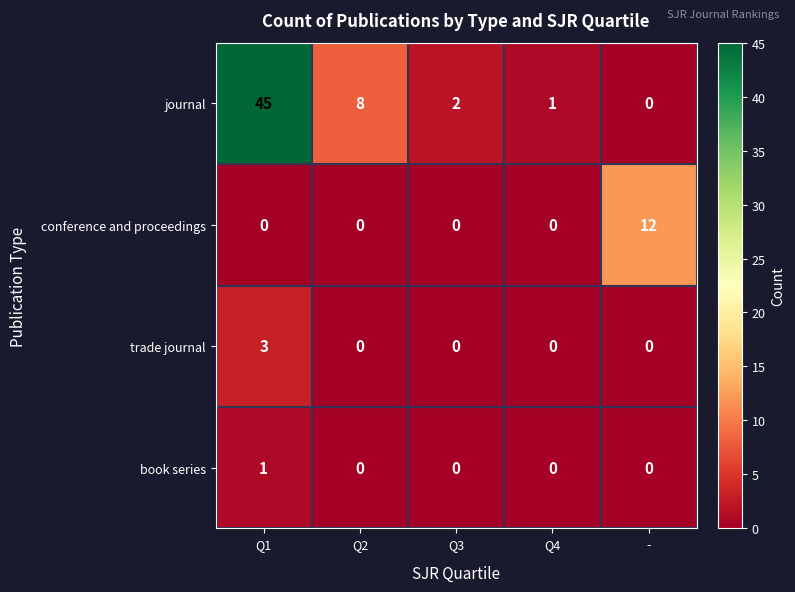

At which label is journal closest to 22?

Q2